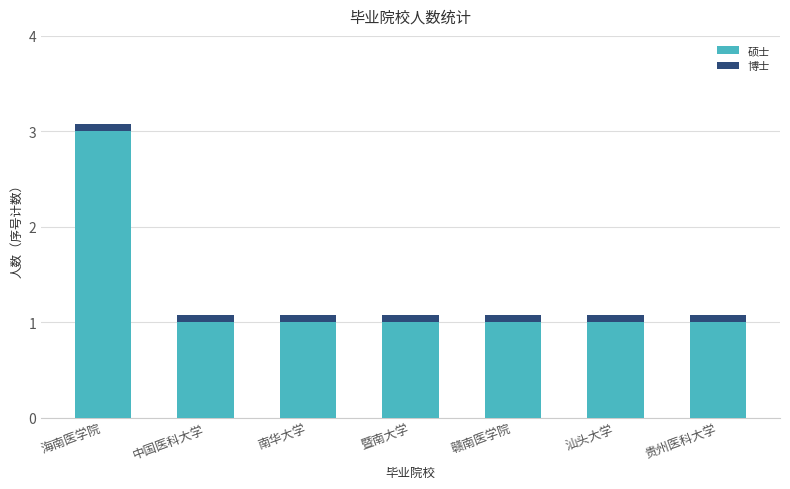

Reading left to right, what are the values for 硕士?

海南医学院=3.0	中国医科大学=1.0	南华大学=1.0	暨南大学=1.0	赣南医学院=1.0	汕头大学=1.0	贵州医科大学=1.0